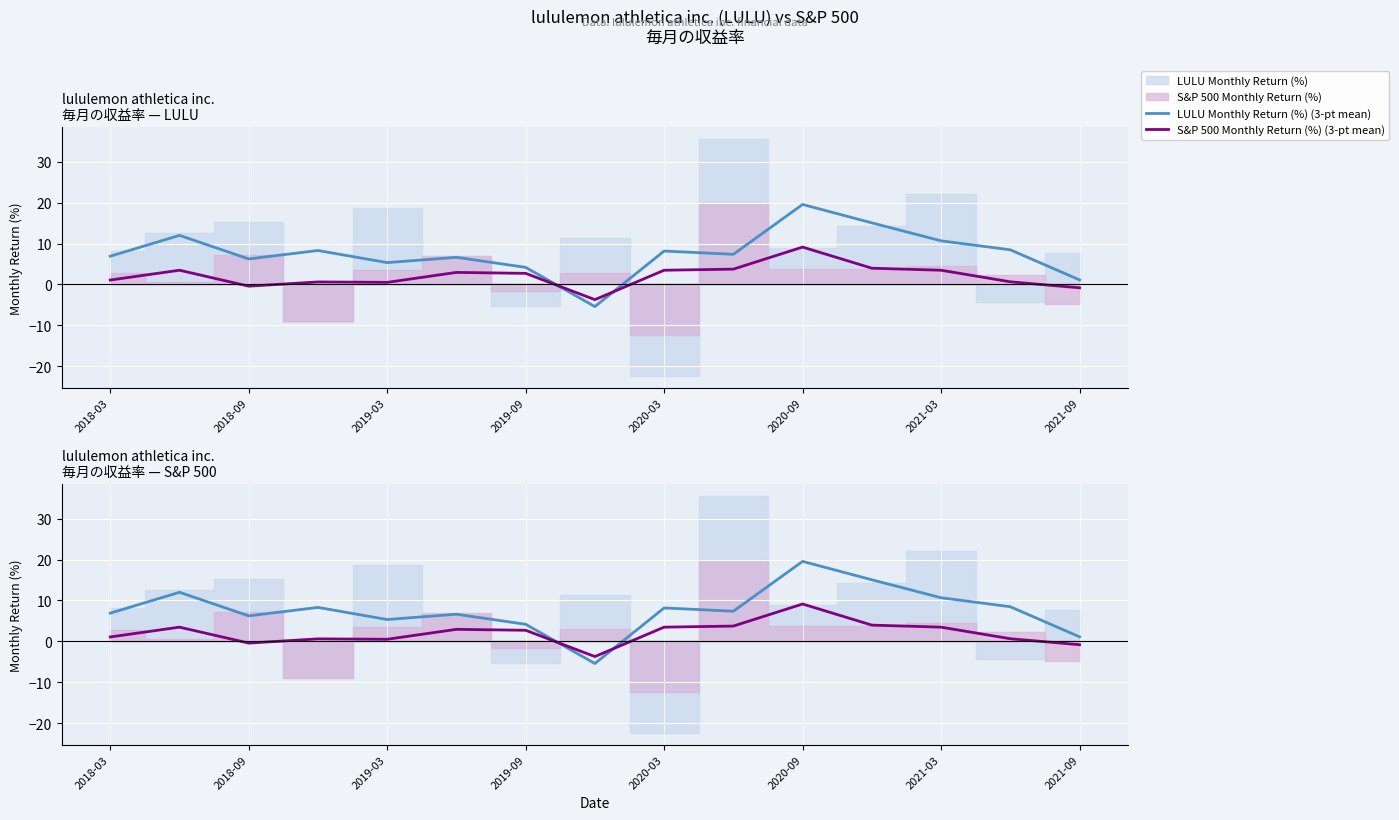

At which label is LULU Monthly Return (%) (3-pt mean) closest to 7?

2018-03